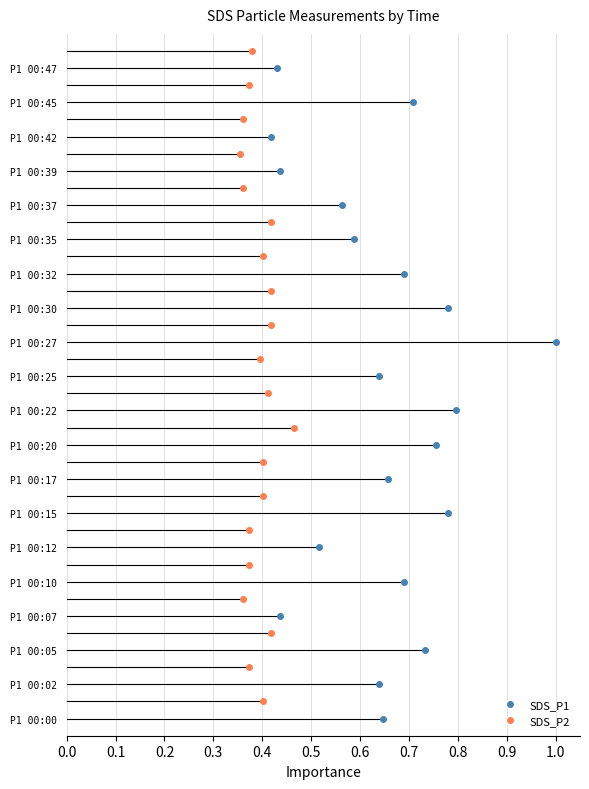

The SDS_P1 series shows 0 at 0.1. True or false?

True